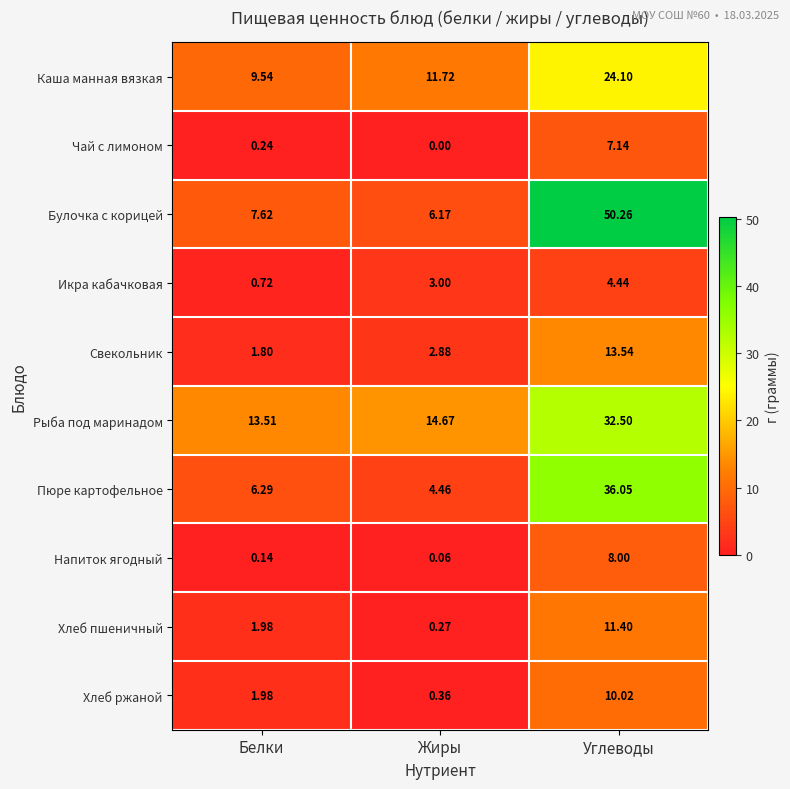

Rank the series by their maximum value, from lowest to highest.

Икра кабачковая, Чай с лимоном, Напиток ягодный, Хлеб ржаной, Хлеб пшеничный, Свекольник, Каша манная вязкая, Рыба под маринадом, Пюре картофельное, Булочка с корицей